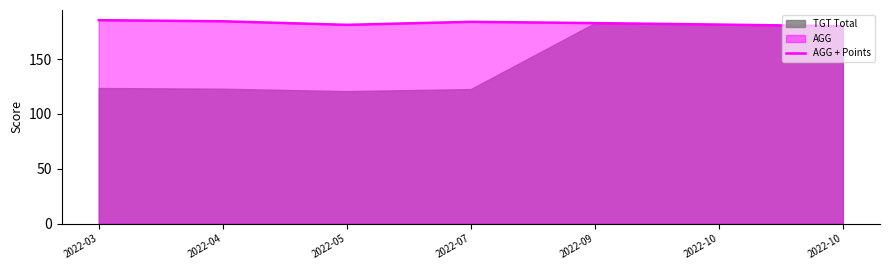

What is the ratio of the value at 2022-03 to the value at 2022-07?

1.0